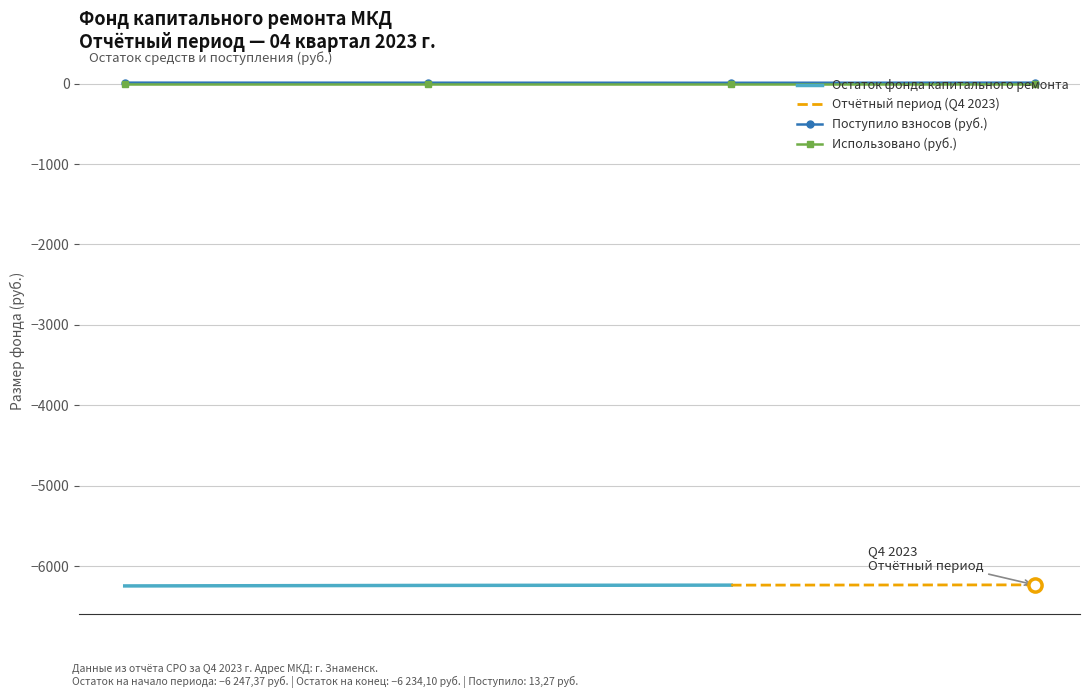

True or false: Поступило взносов (руб.) has a value of 12.5 at Q2 2023.

True